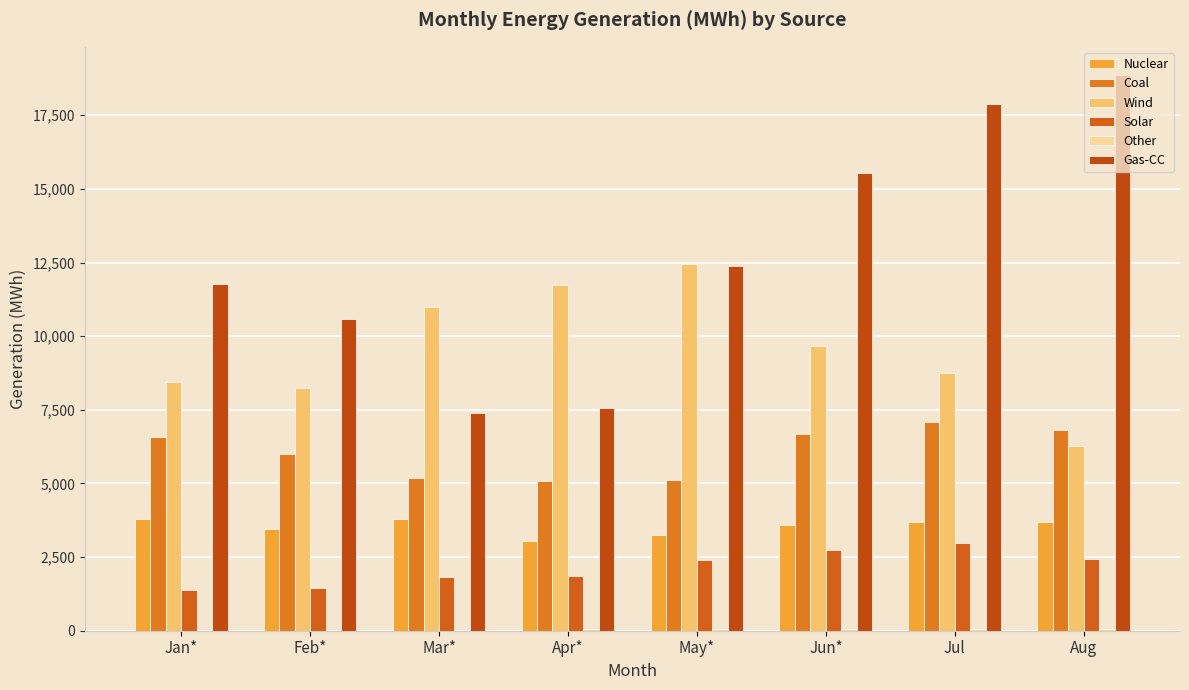

What is the difference between the highest and lowest values at Feb*?

10545